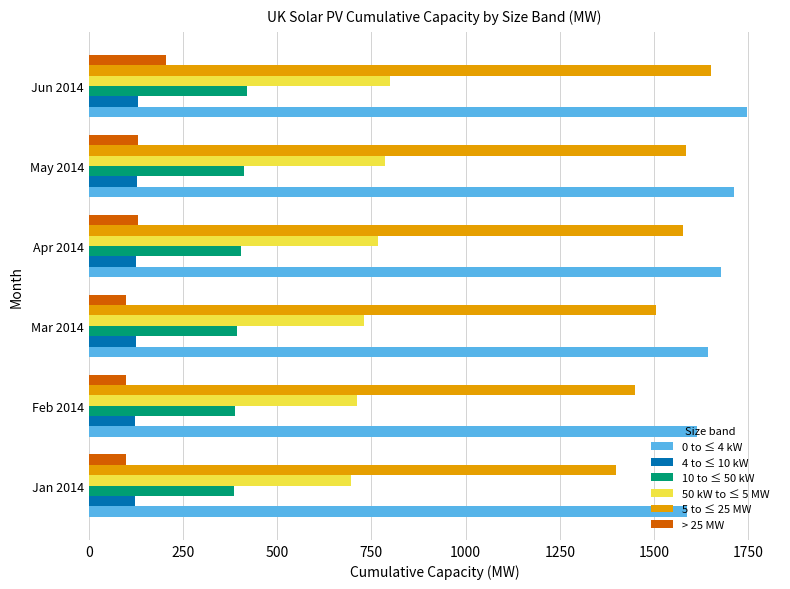

List the series in order of their peak value, highest first.

0 to ≤ 4 kW, 5 to ≤ 25 MW, 50 kW to ≤ 5 MW, 10 to ≤ 50 kW, > 25 MW, 4 to ≤ 10 kW